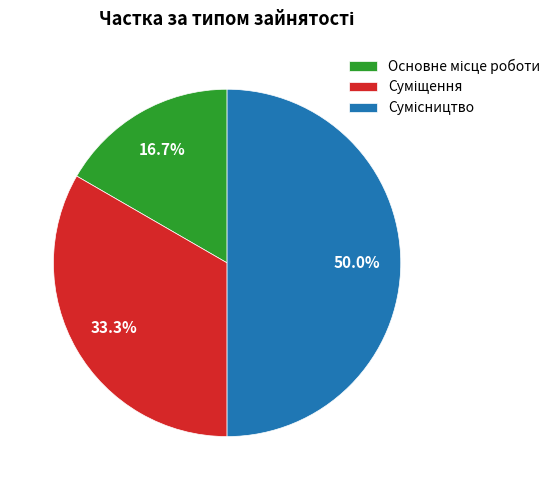

How many segments does this pie chart have?

3